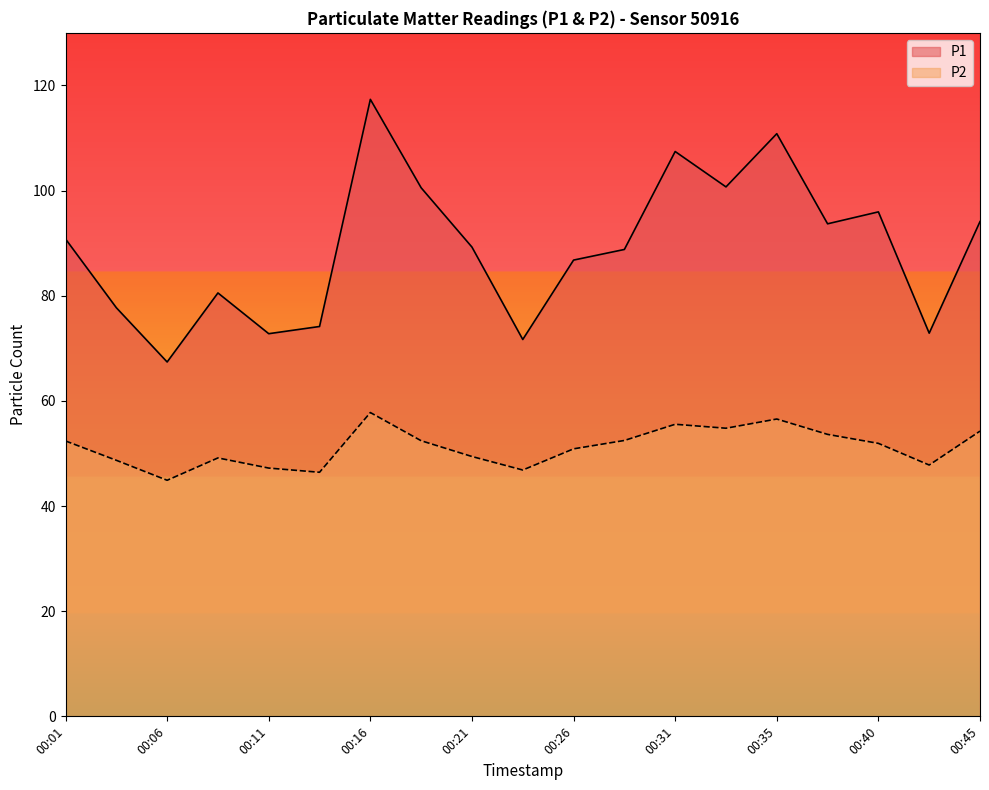

How many lines are shown in the chart?

2